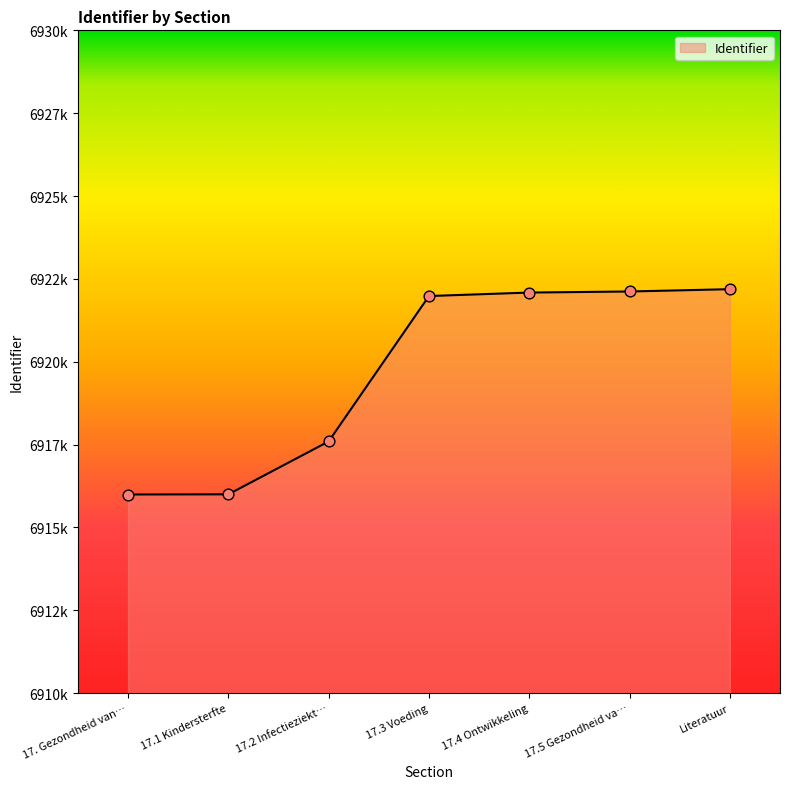

Does the chart have visible grid lines?

No